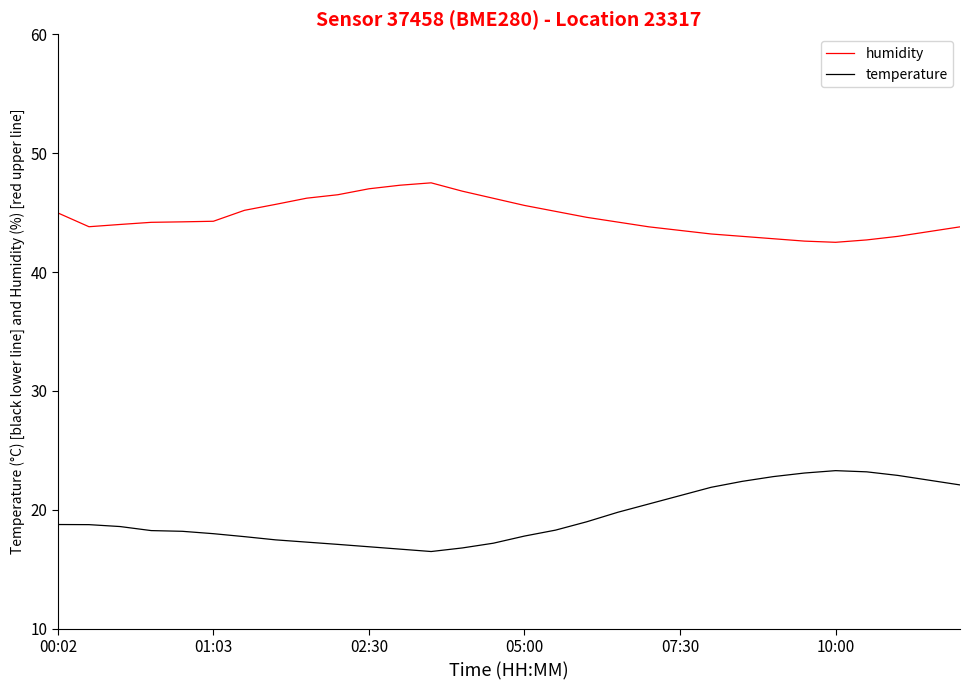

List the series in order of their overall mean, lowest first.

temperature, humidity